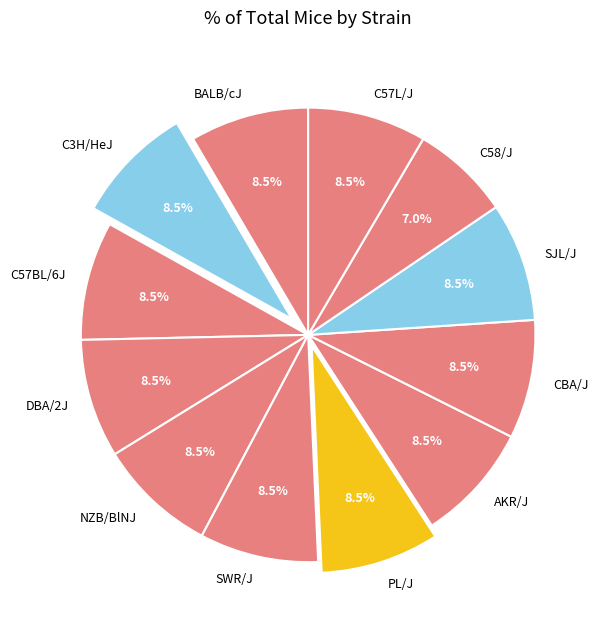

Is there a majority slice in this chart?

No